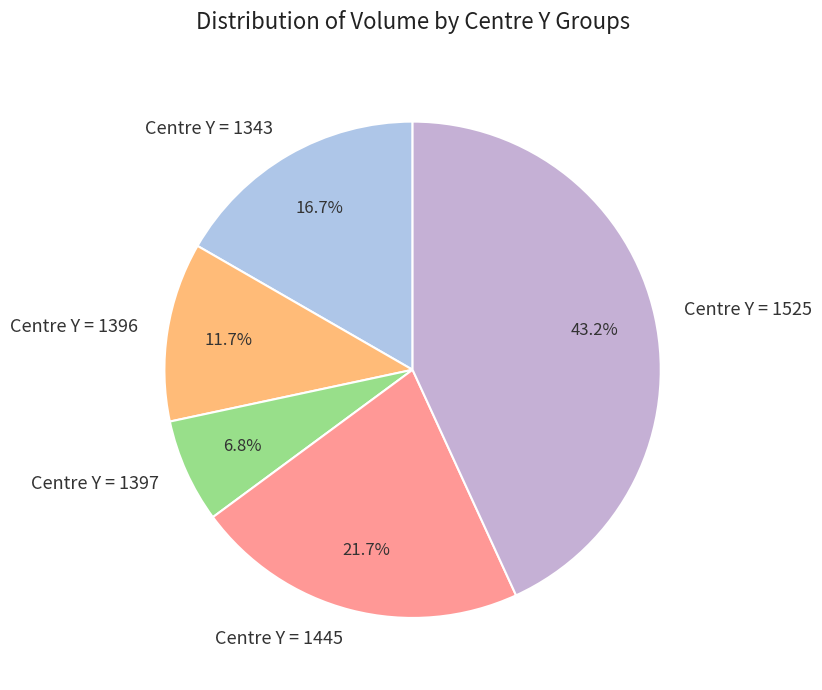

Which slice is the smallest?

Centre Y = 1397